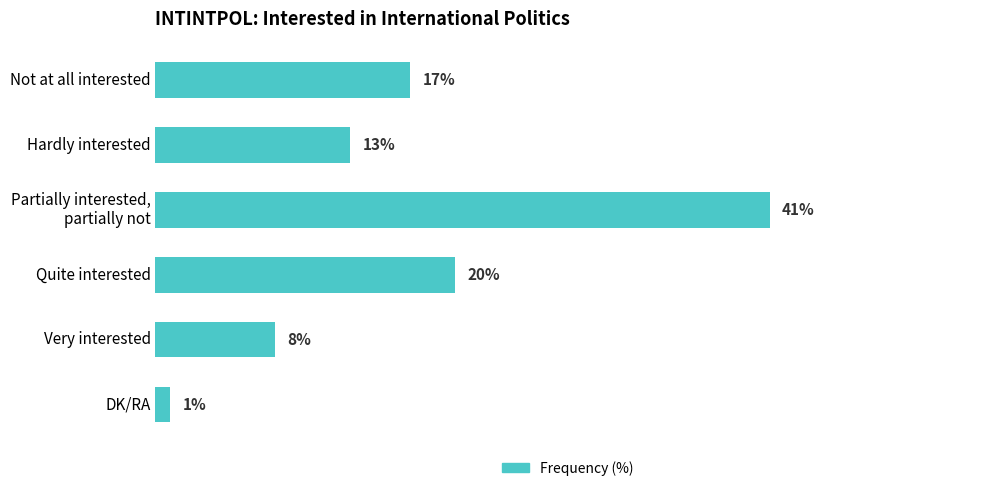

List the labels in order of value, largest first.

Partially interested,
partially not, Quite interested, Not at all interested, Hardly interested, Very interested, DK/RA